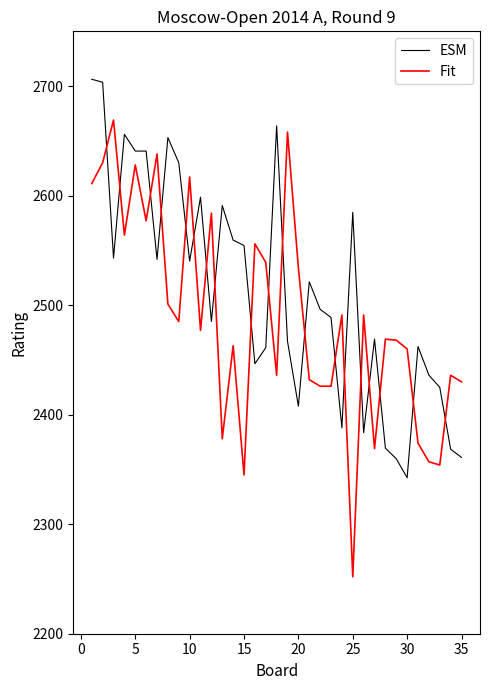

What is the smallest value displayed?

2252.0